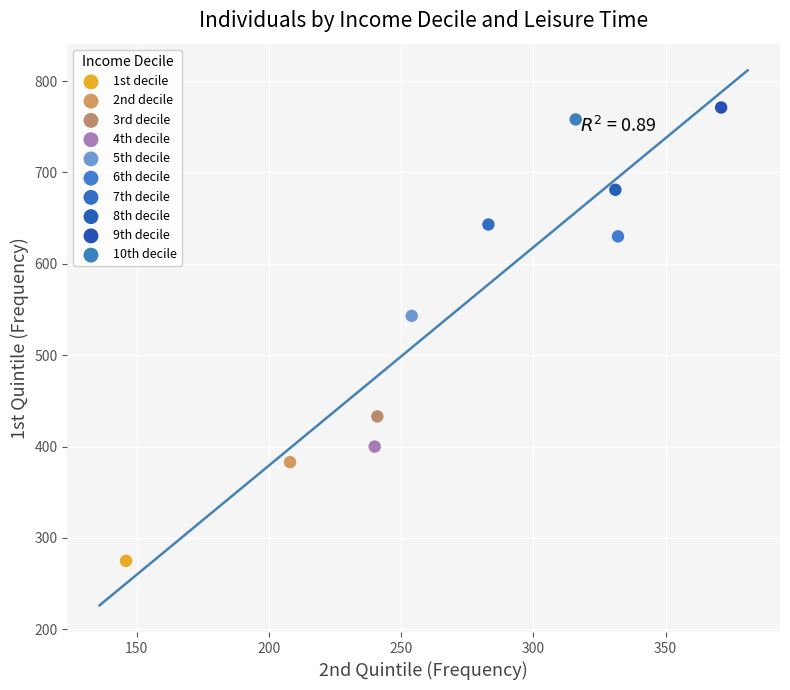

Which series reaches the maximum Y coordinate?

9th decile